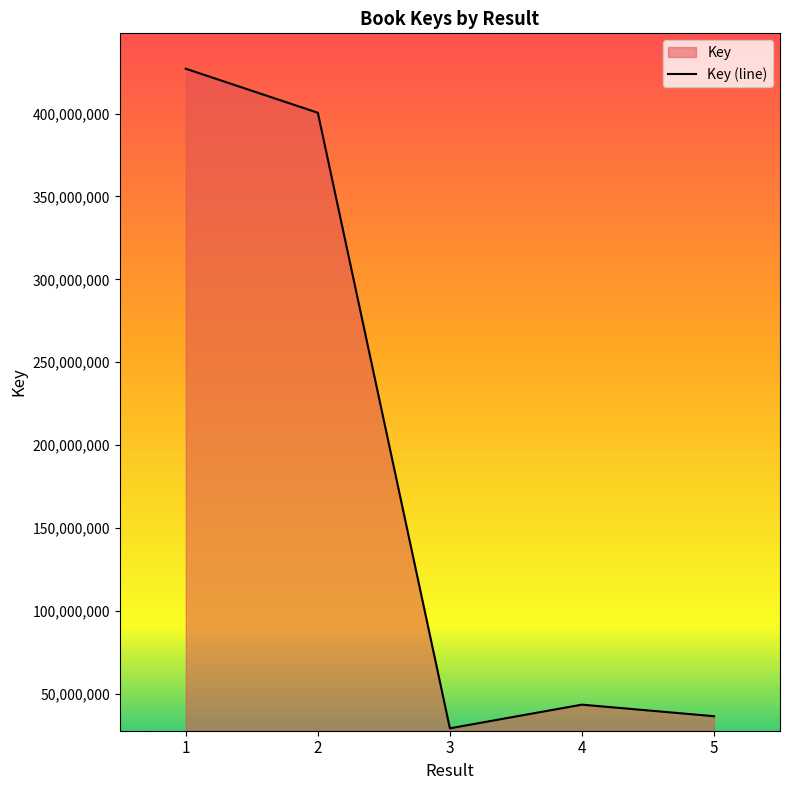

True or false: the data shows 55658924 at 5.

False